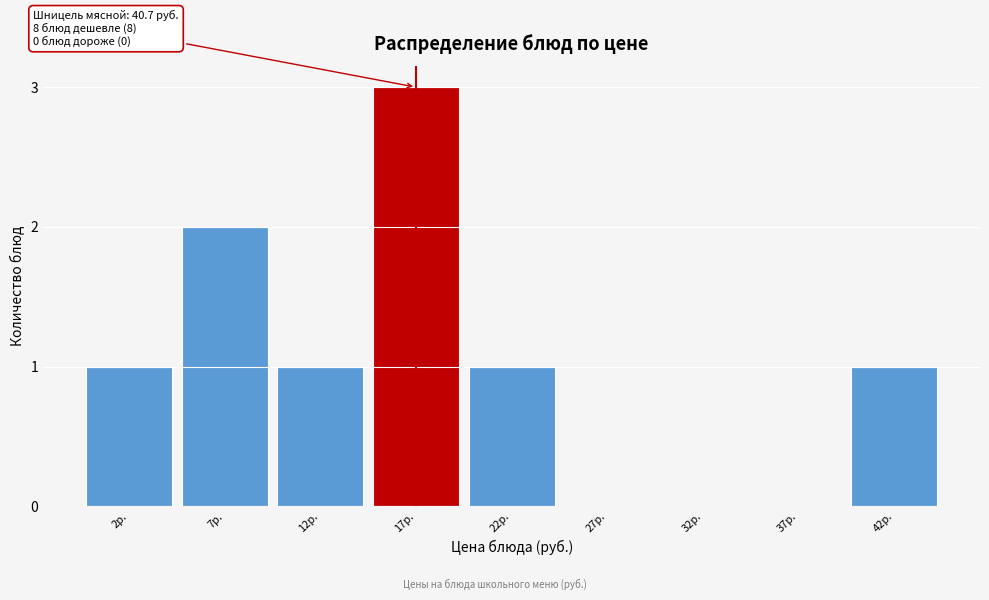

Reading left to right, extract all data points from this chart.

2р.=1	7р.=2	12р.=1	17р.=3	22р.=1	27р.=0	32р.=0	37р.=0	42р.=1